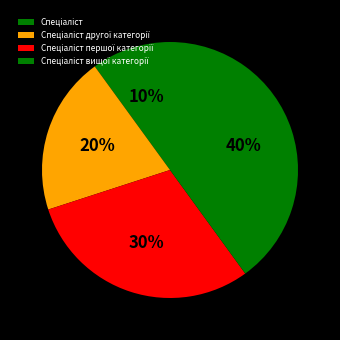

Count the number of slices in the pie.

4